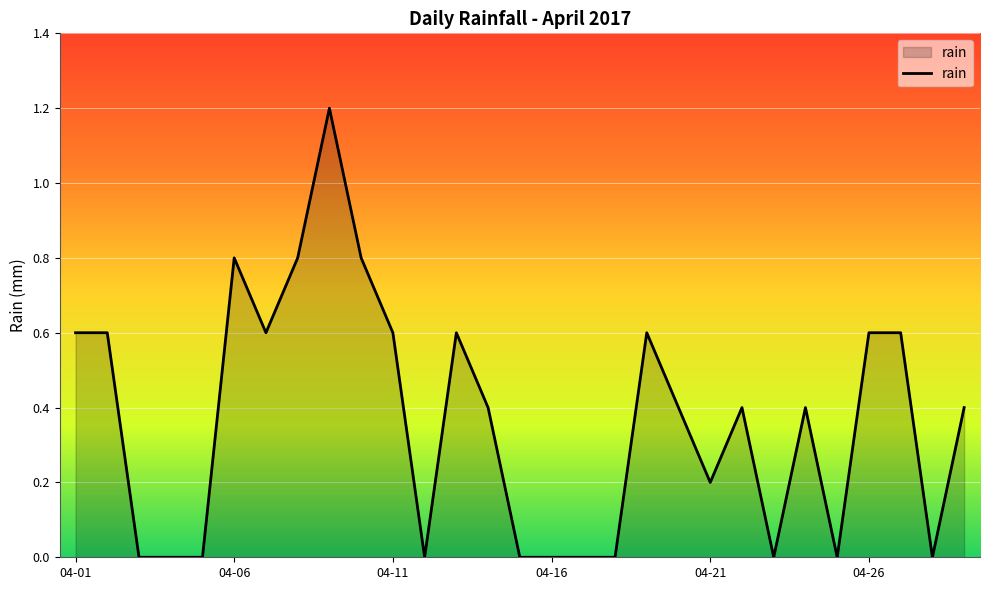

What is the difference between the maximum and minimum values?

1.2